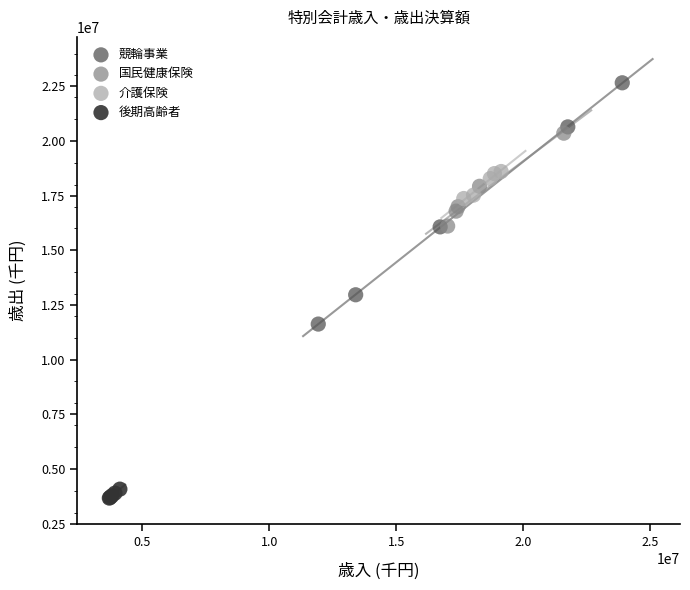

Which series contains the lowest Y value?

後期高齢者